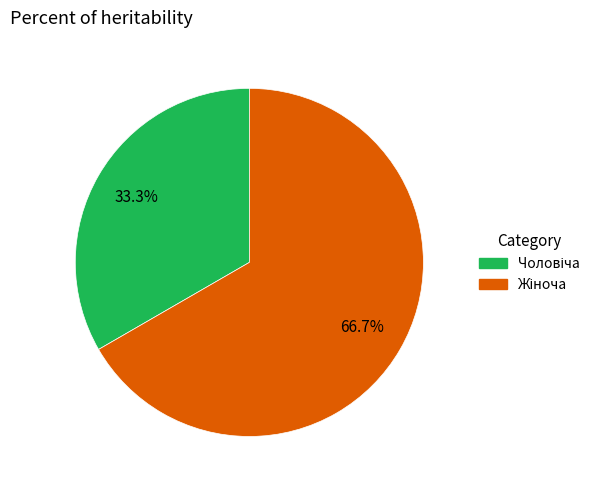

Is there any slice that represents more than half of the pie?

Yes